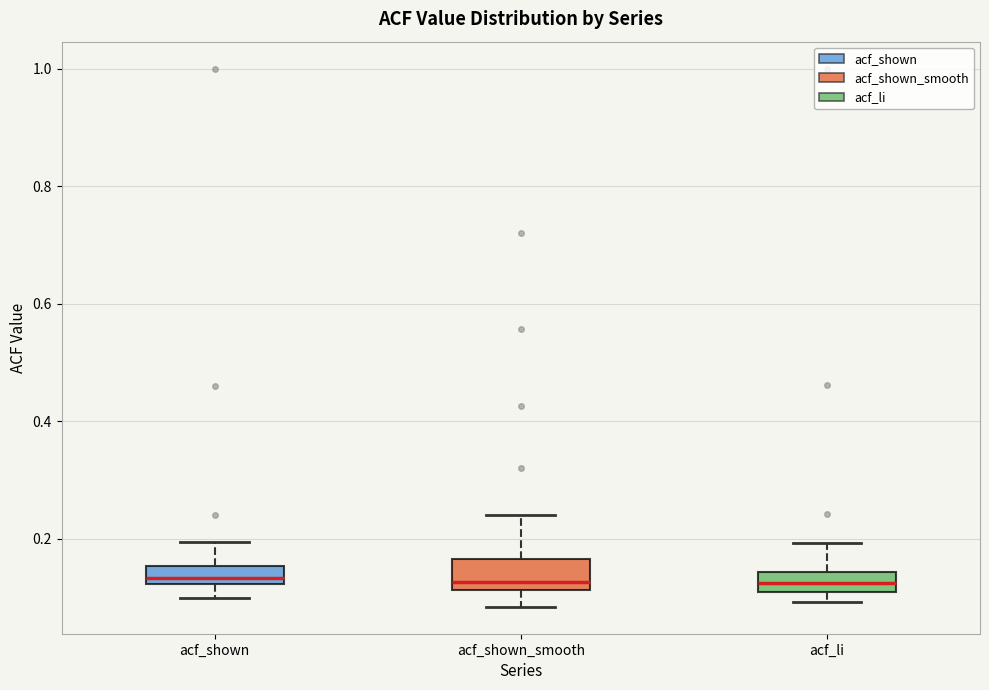

Where does the upper whisker of the box for acf_li end on the y-axis? The values are not printed on the chart, so give them approximately, as read against the axis.

0.20